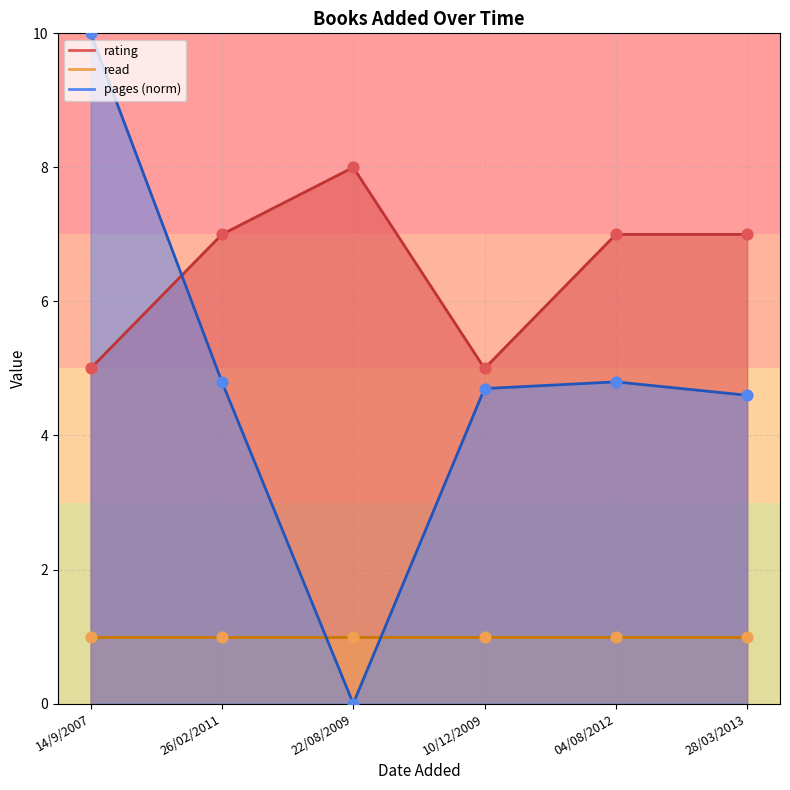

Which series has the largest total across all categories?

rating